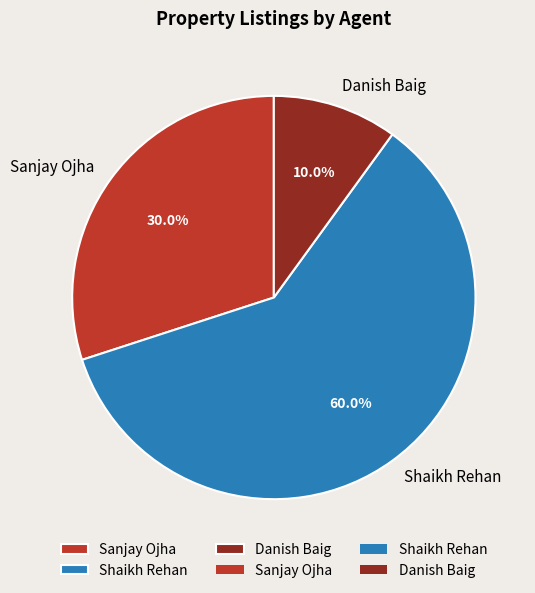

To the nearest percent, what is the difference between the largest and smallest slice percentages?

50%